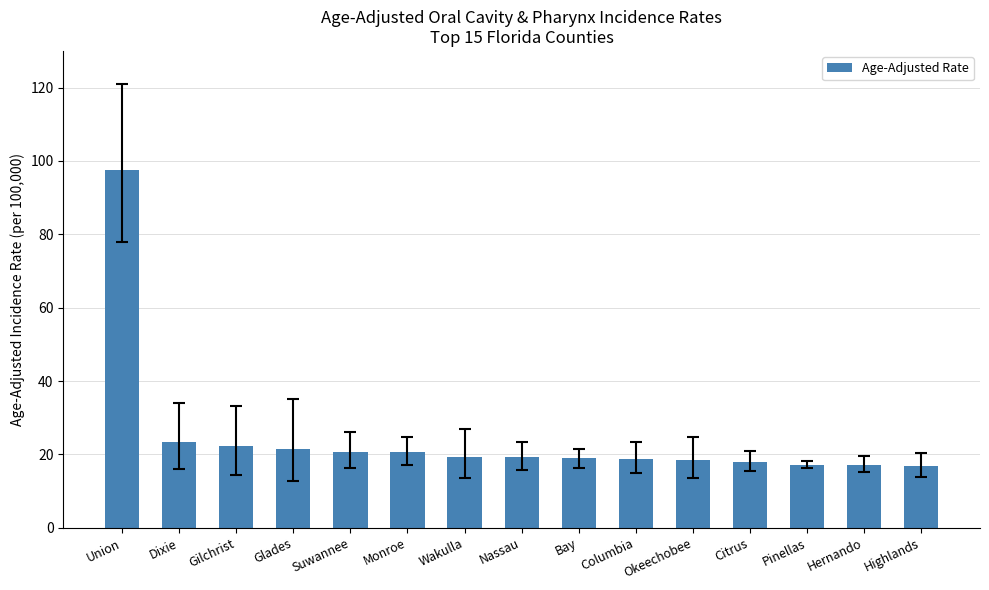

What value does the data have at Nassau?

19.2